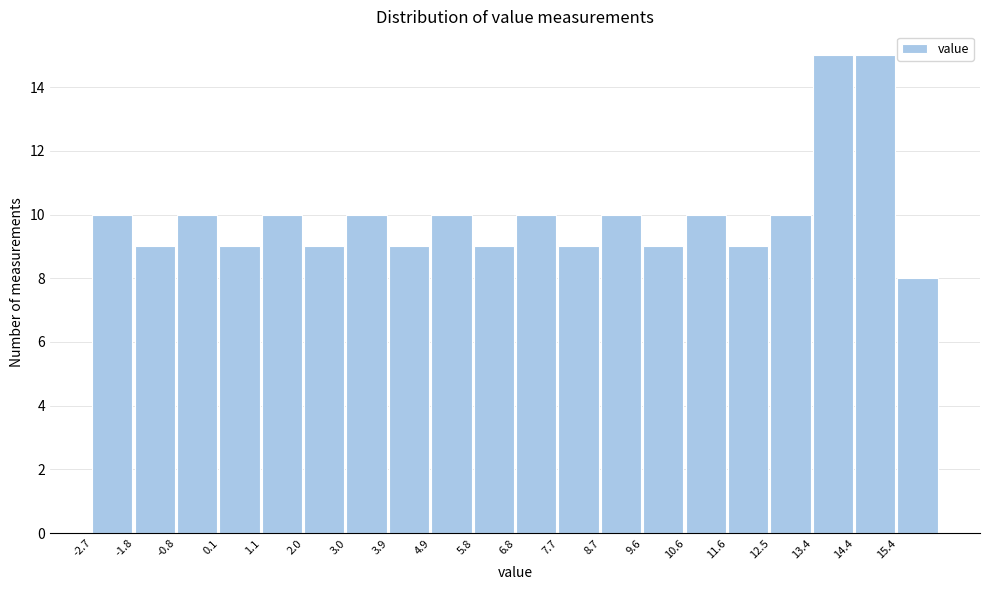

What is the height of the bar covering 5.85 to 6.80 on the x-axis? Neither the bar edges nor the heights are printed on the chart, so give them approximately, as read against the axes.

9